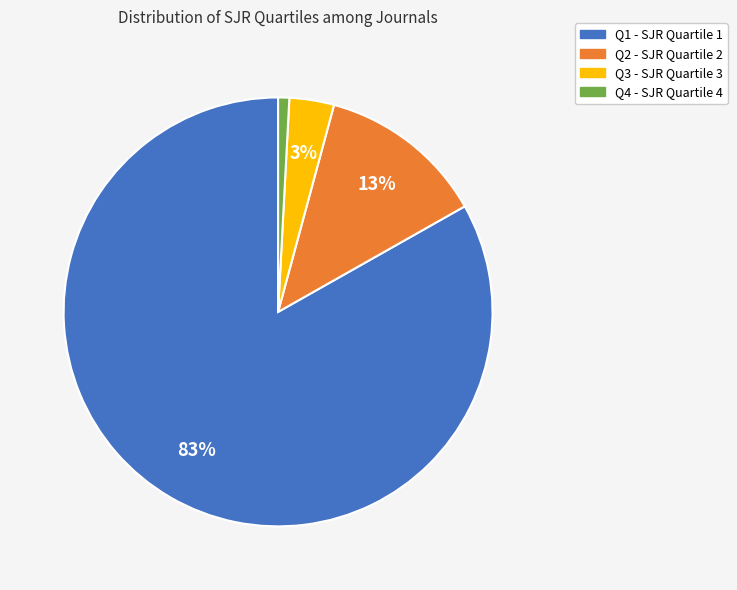

Is there any slice that represents more than half of the pie?

Yes